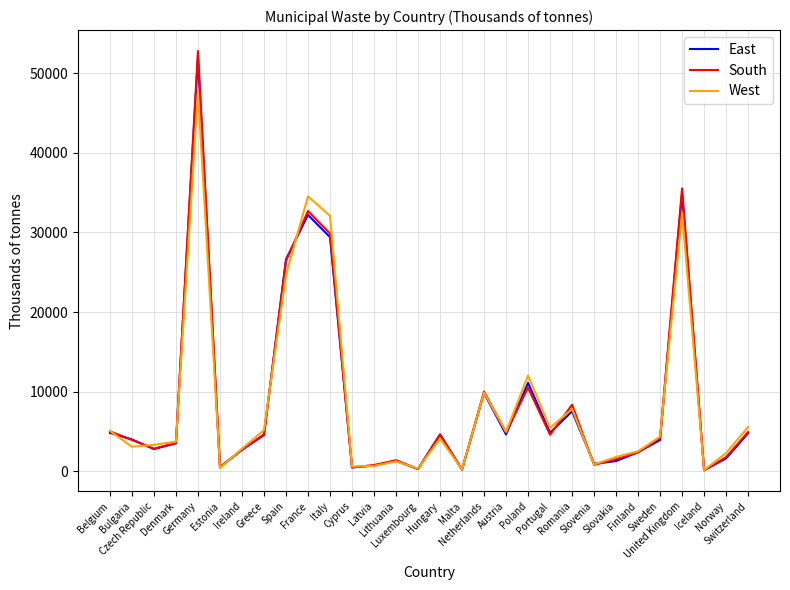

What is the maximum value for West?

47691